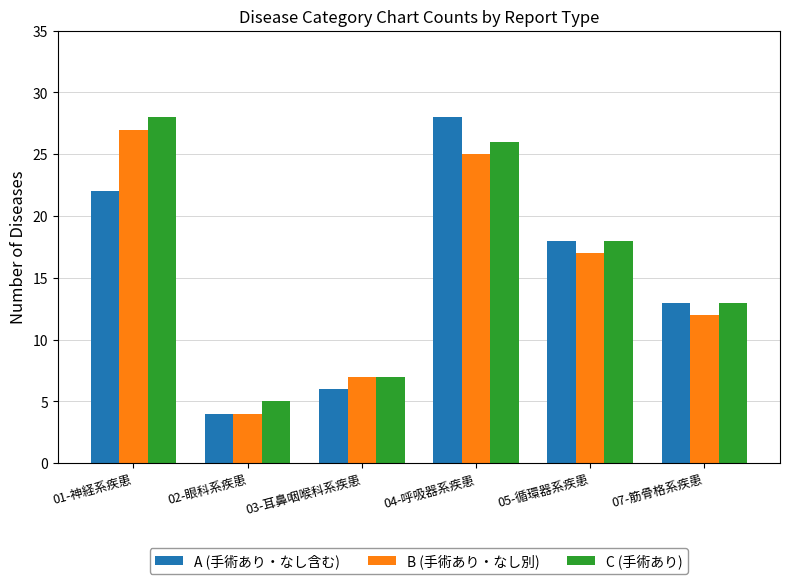

Read the C (手術あり) value at 07-筋骨格系疾患, to the nearest 10.

10